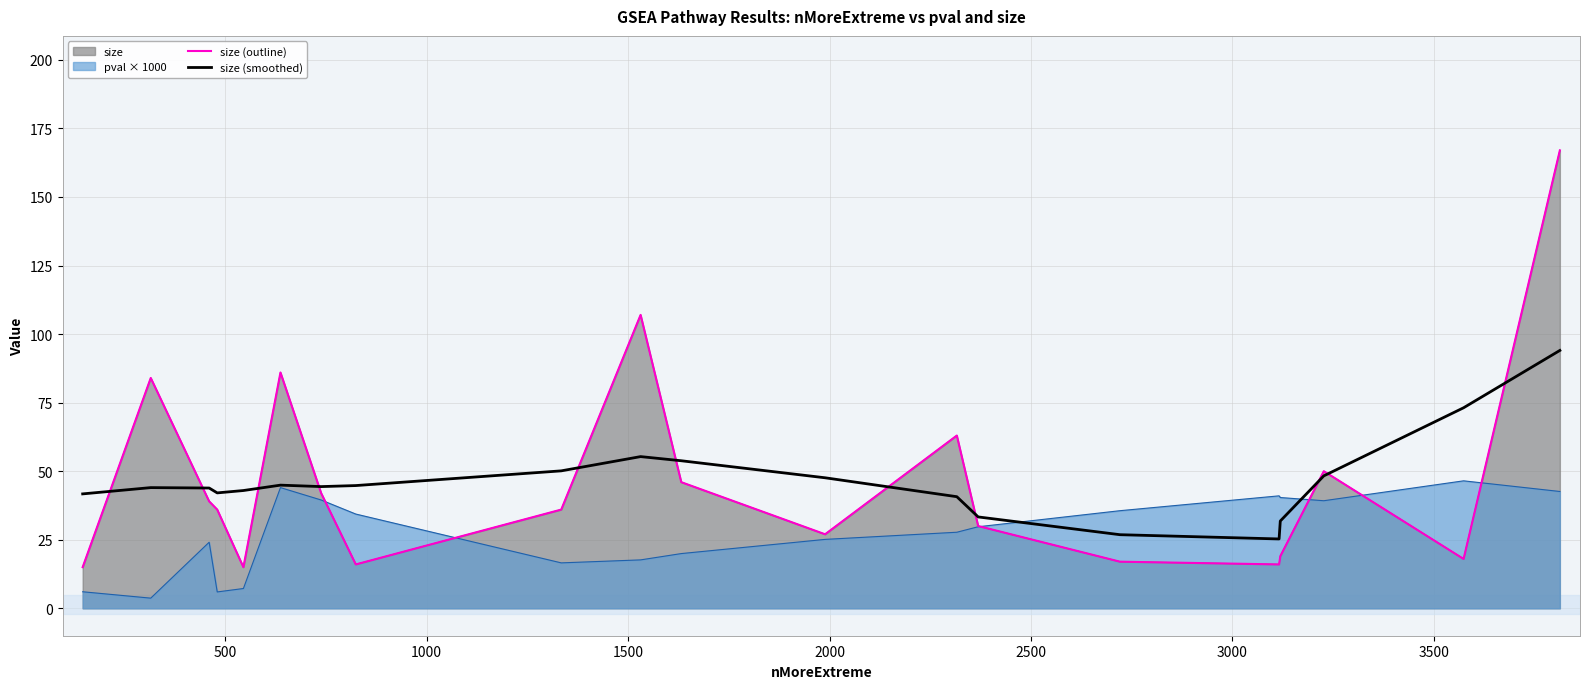

Is the value of size (outline) at 2500 greater than the value of size (smoothed) at 18?

Yes